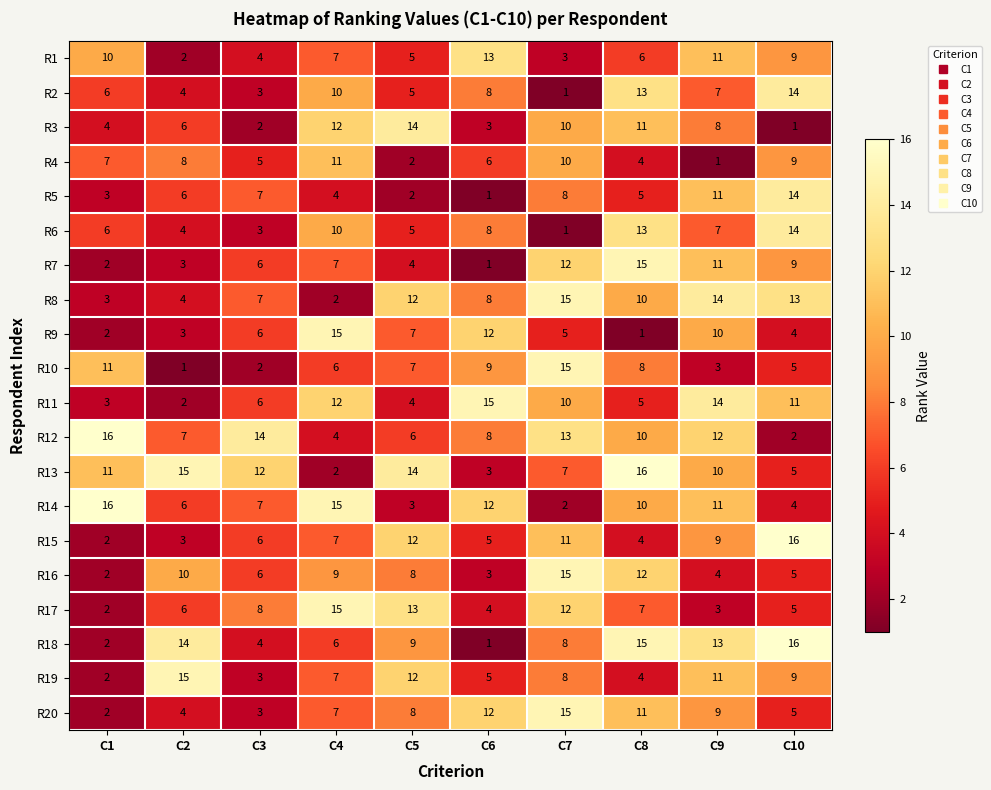

What value does the R14 series have at C8?

10